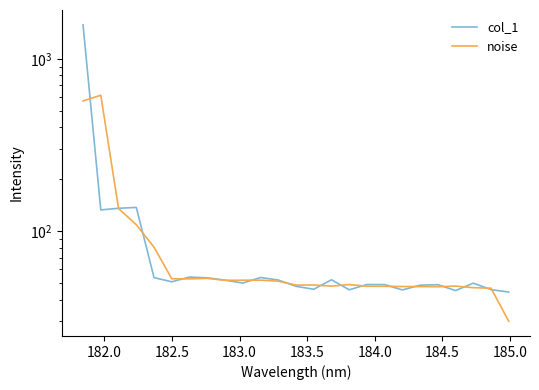

In noise, how many points are higher than both neighbors (excluding endpoints)?

6